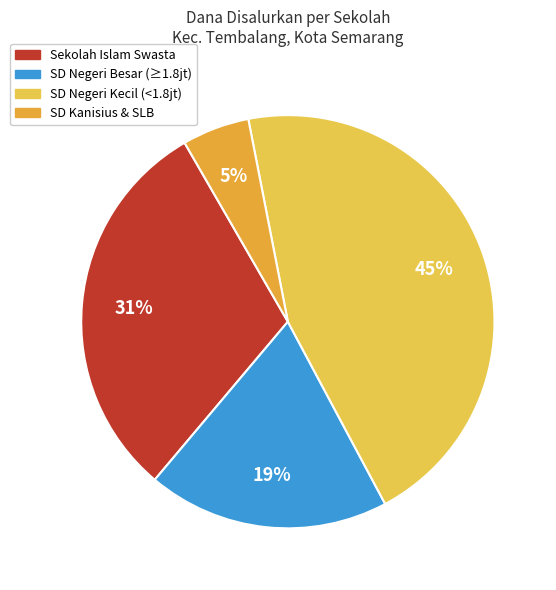

Does any single category account for the majority?

No